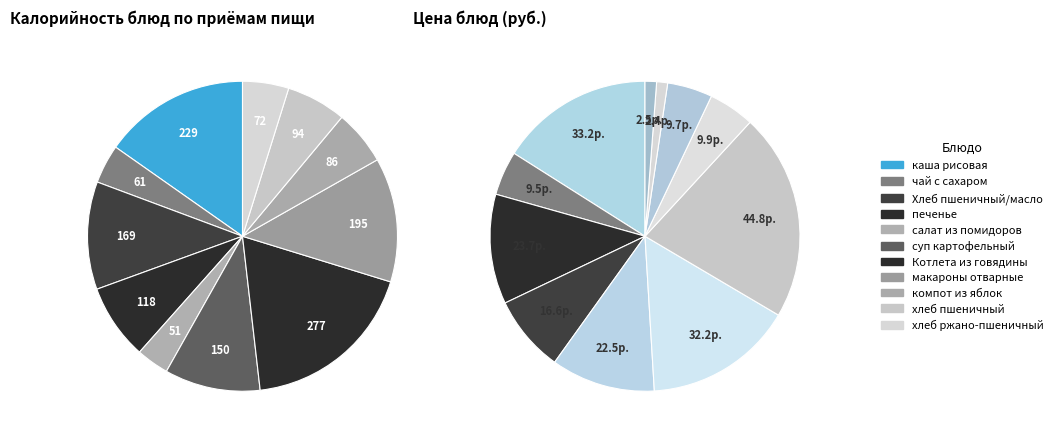

To the nearest percent, what is the average slice percentage?

9%